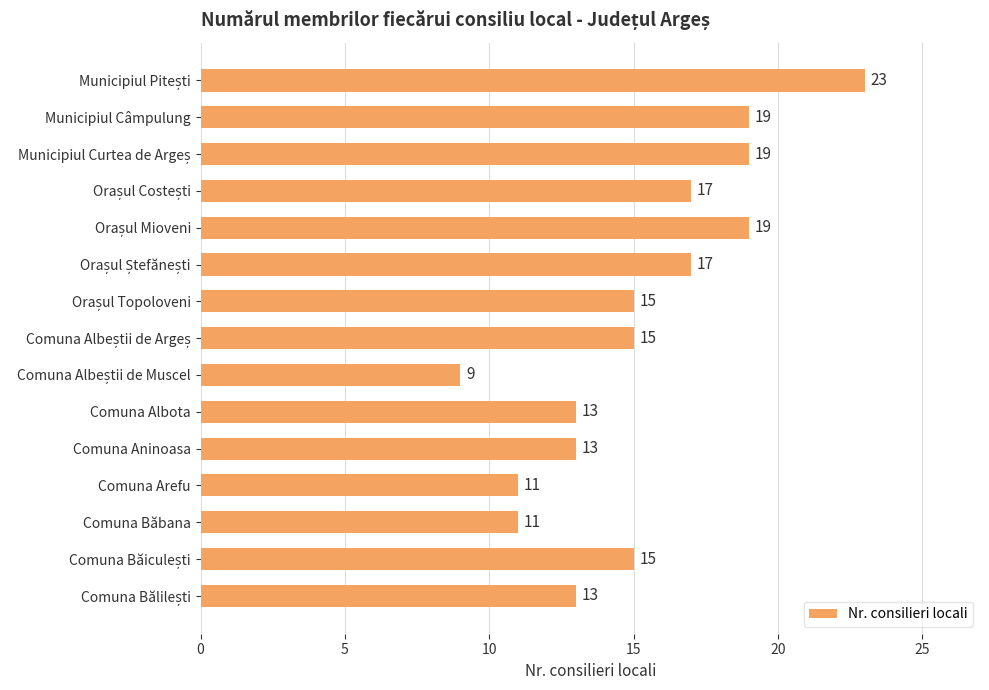

True or false: the data shows 19 at Municipiul Câmpulung.

True